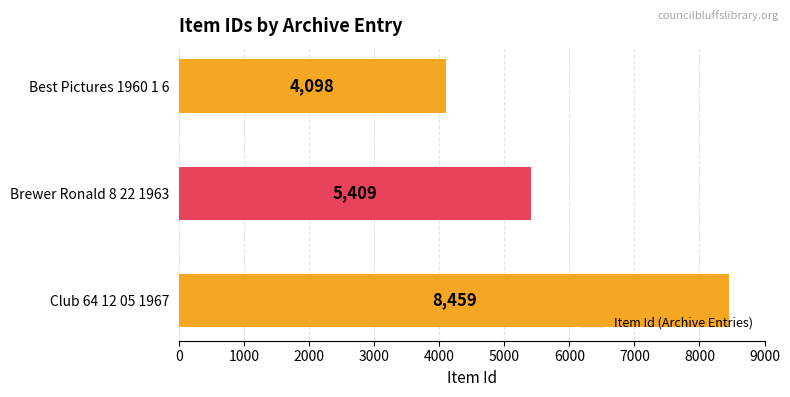

Reading top to bottom, transcribe all the data shown in this chart.

4098	5409	8459